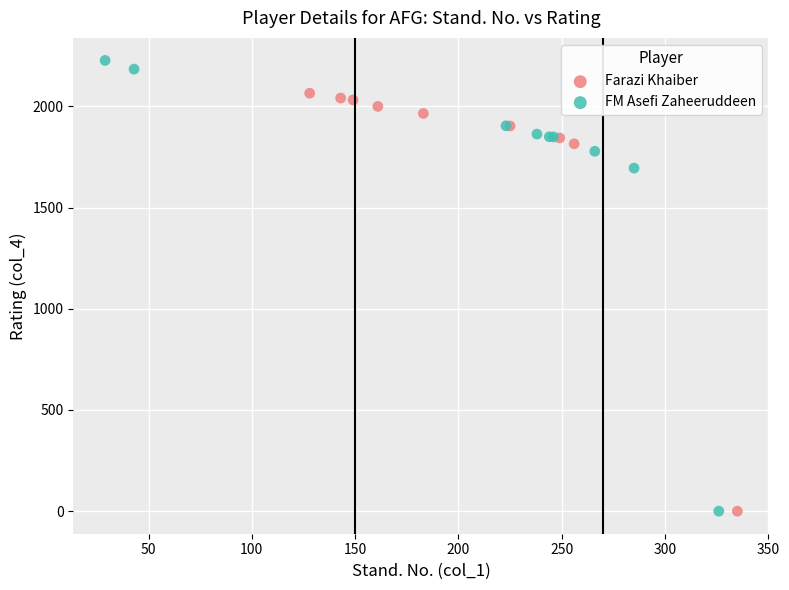

What are all the series names shown in the legend?

Farazi Khaiber, FM Asefi Zaheeruddeen